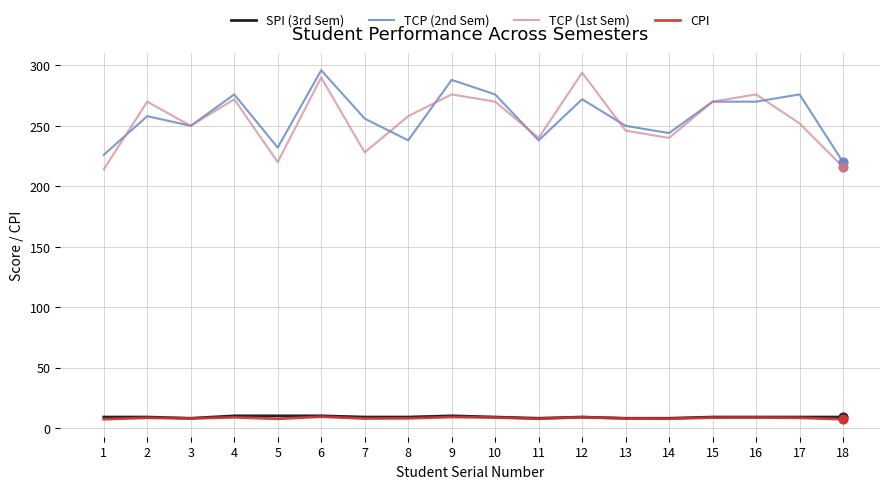

Which series has the largest total across all categories?

TCP (2nd Sem)